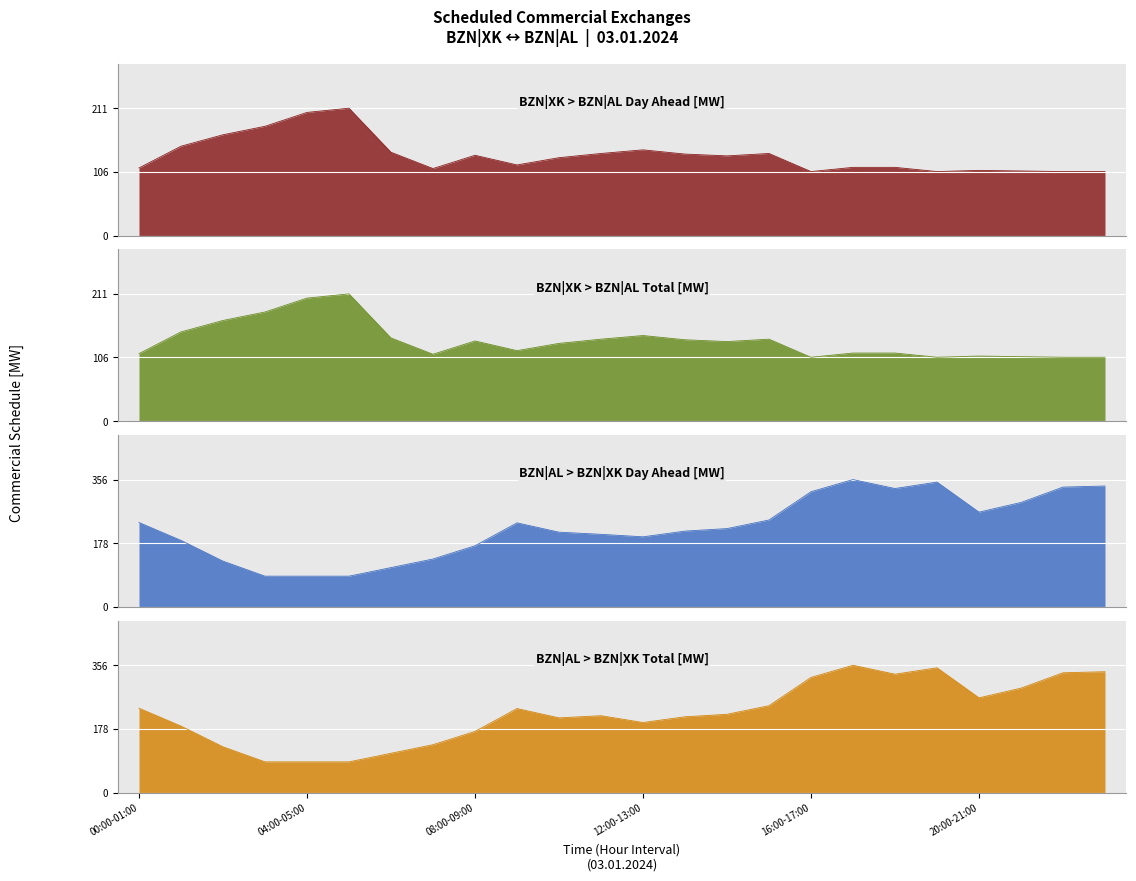

Reading right to left, transcribe all the data shown in this chart.

BZN|XK > BZN|AL Day Ahead [MW]: 106	106	107	108	106	113	113	106	136	132	135	142	136	129	117	133	111	138	211	204	181	167	148	112
BZN|XK > BZN|AL Total [MW]: 106	106	107	108	106	113	113	106	136	132	135	142	136	129	117	133	111	138	211	204	181	167	148	112
BZN|AL > BZN|XK Day Ahead [MW]: 338	335	292	265	349	331	356	322	243	219	212	196	203	209	235	171	134	110	86	86	86	128	186	236
BZN|AL > BZN|XK Total [MW]: 338	335	292	265	349	331	356	322	243	219	212	196	215	209	235	171	134	110	86	86	86	128	186	236